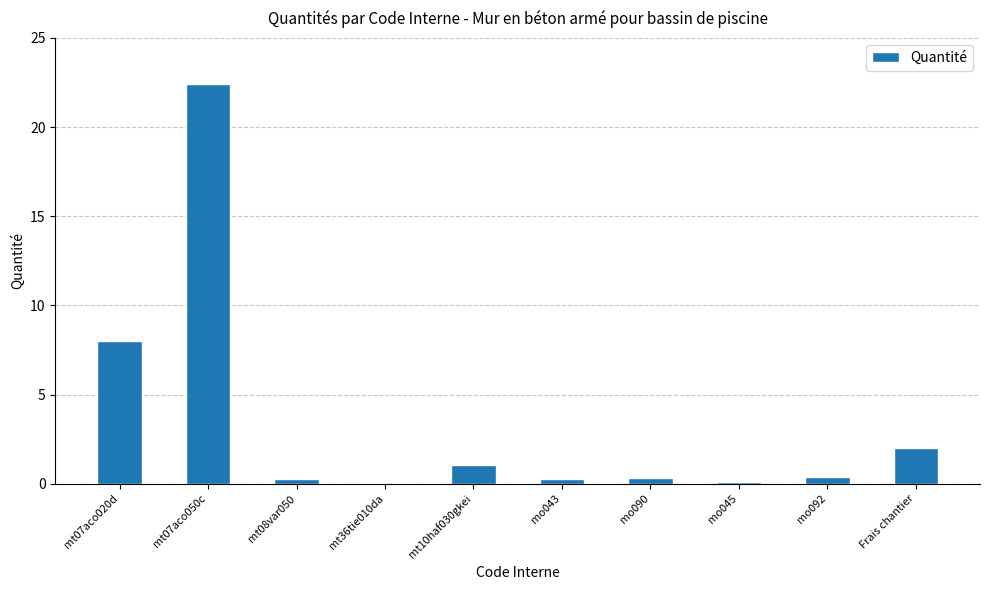

What is the sum of all values?

34.8